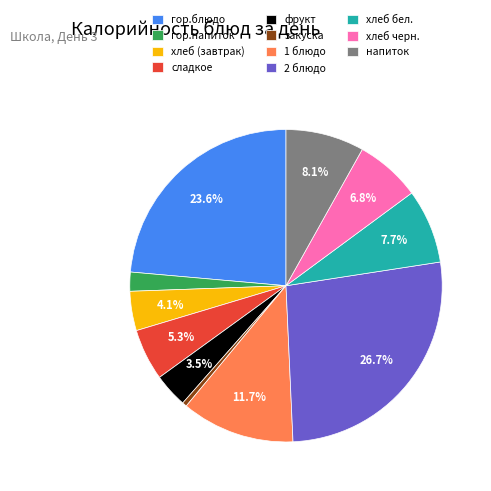

Does any single category account for the majority?

No